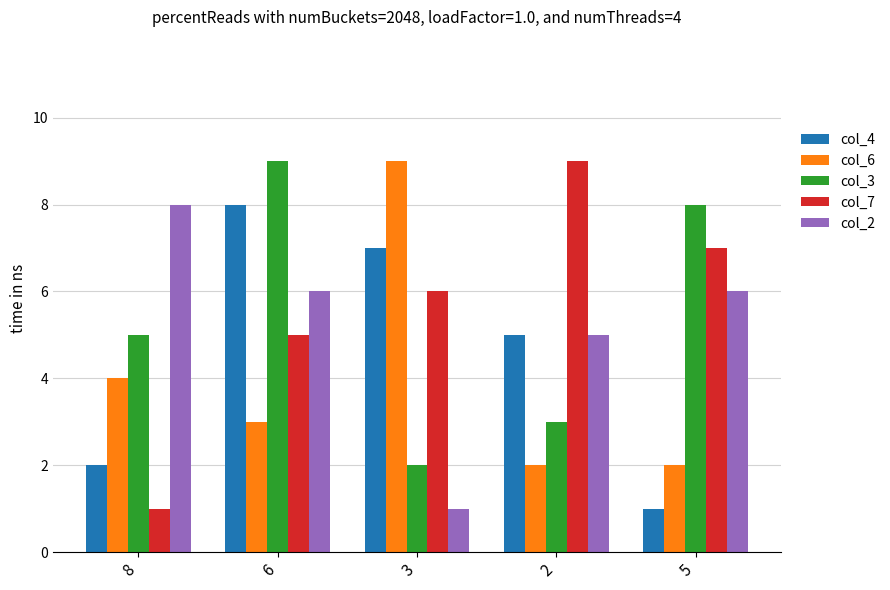

What is the difference between the col_3 values at 5 and 2?

5